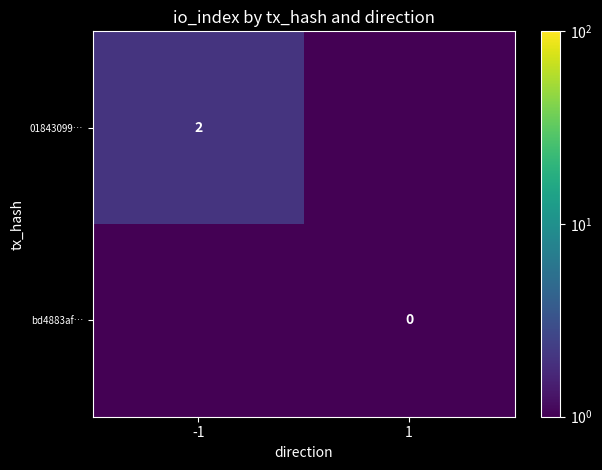

What is the total value across all series at 1?

1.0